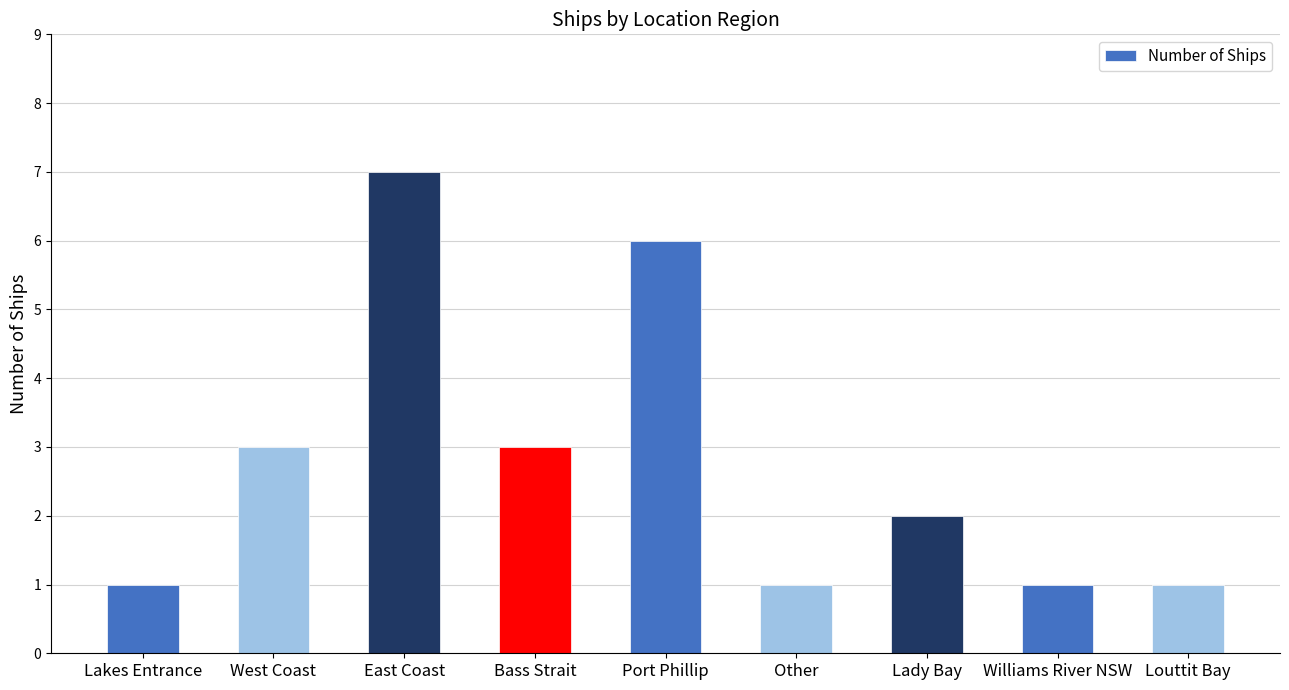

Which has a higher value, Port Phillip or East Coast?

East Coast